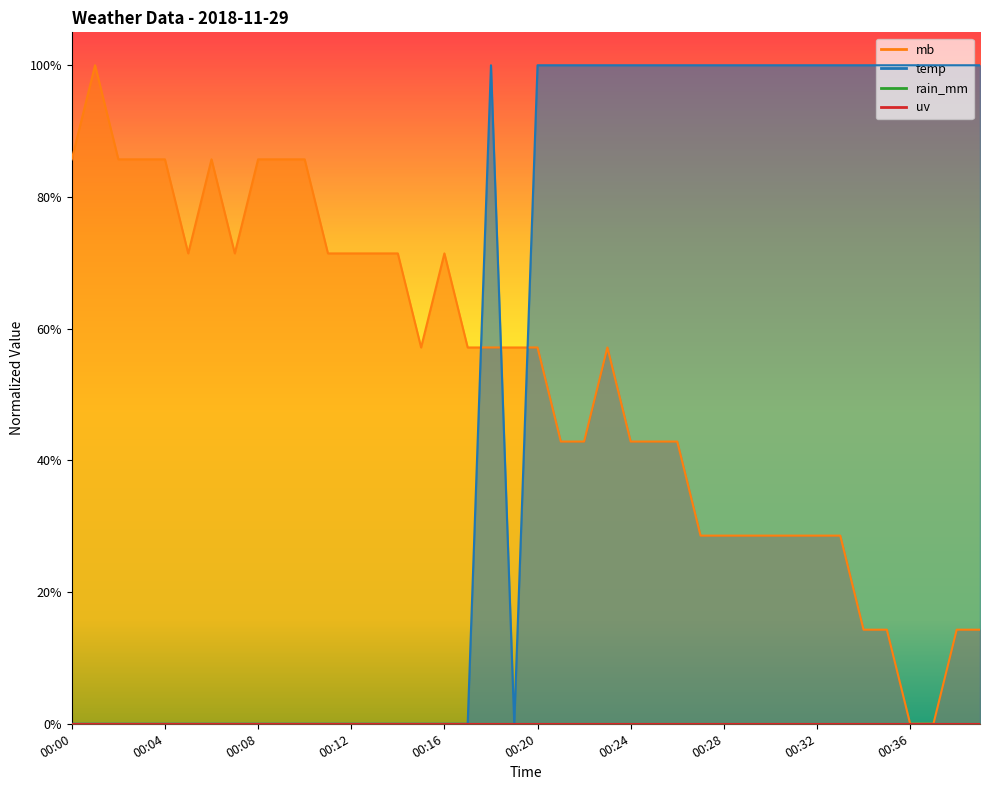

Where is the first local maximum for mb?

00:01